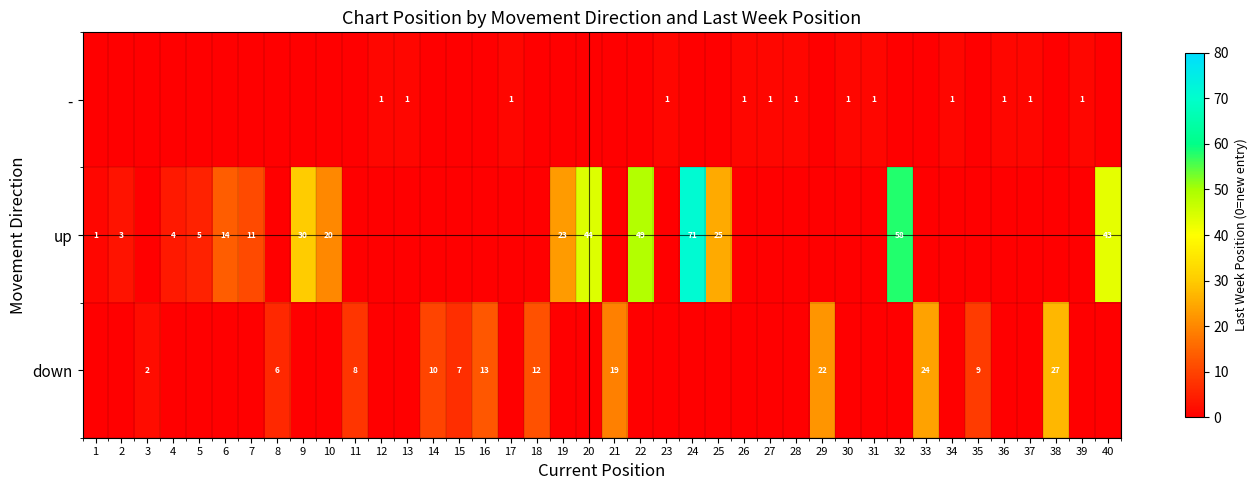

Is it true that - equals 1 at 28?

True